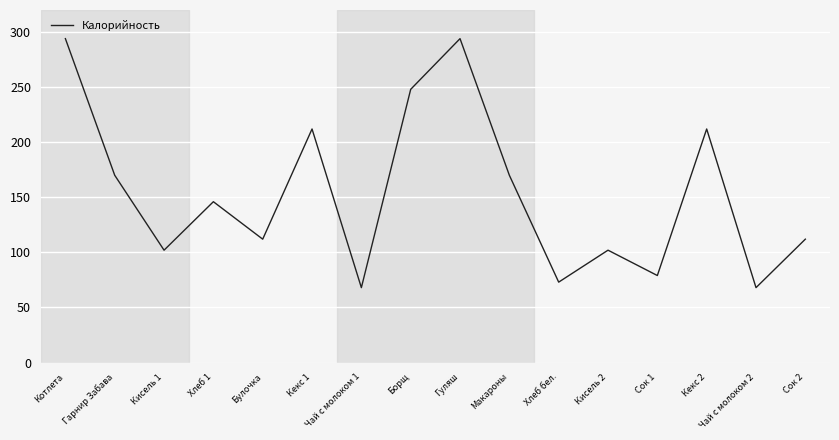

What is the change in value from Борщ to Кекс 2?

-36